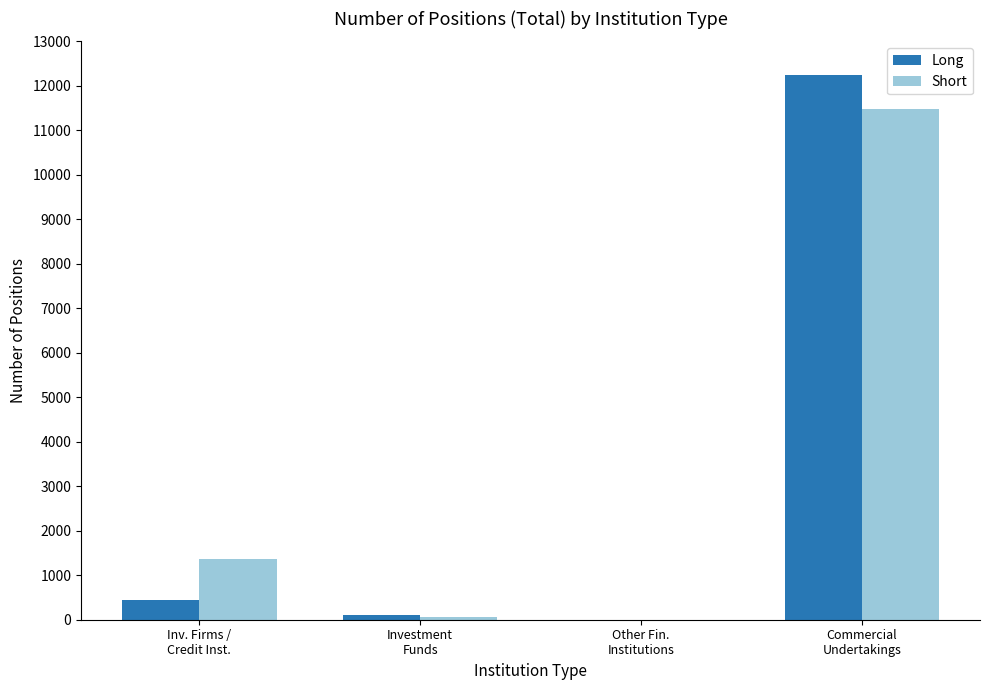

Reading right to left, extract all data points from this chart.

Long: 12232.5	0.0	105.0	448.0
Short: 11478.0	0.0	60.0	1366.2